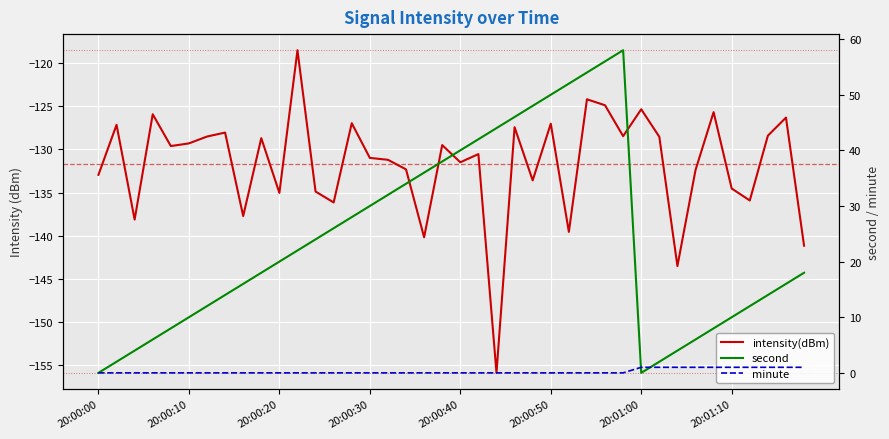

Is this an area chart (filled region under the line)?

No